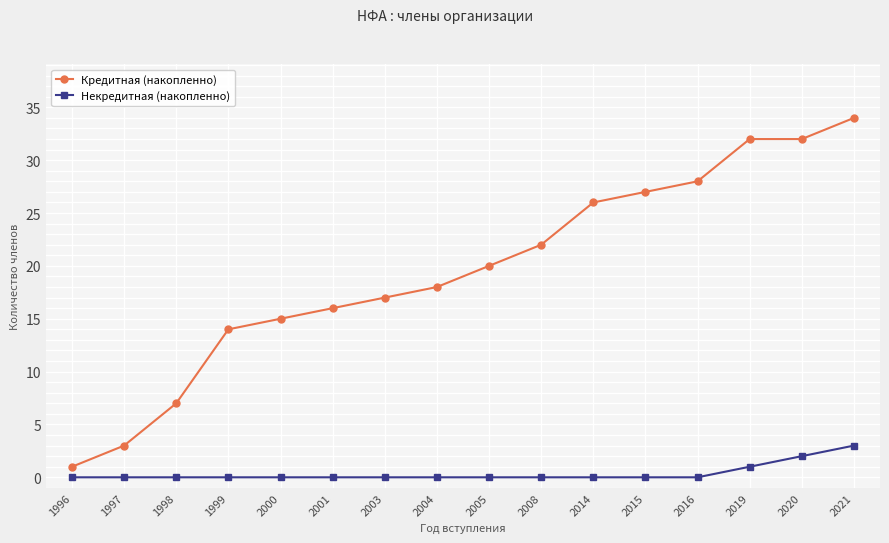

What is the spread (max minus min) of values at 1998?

7